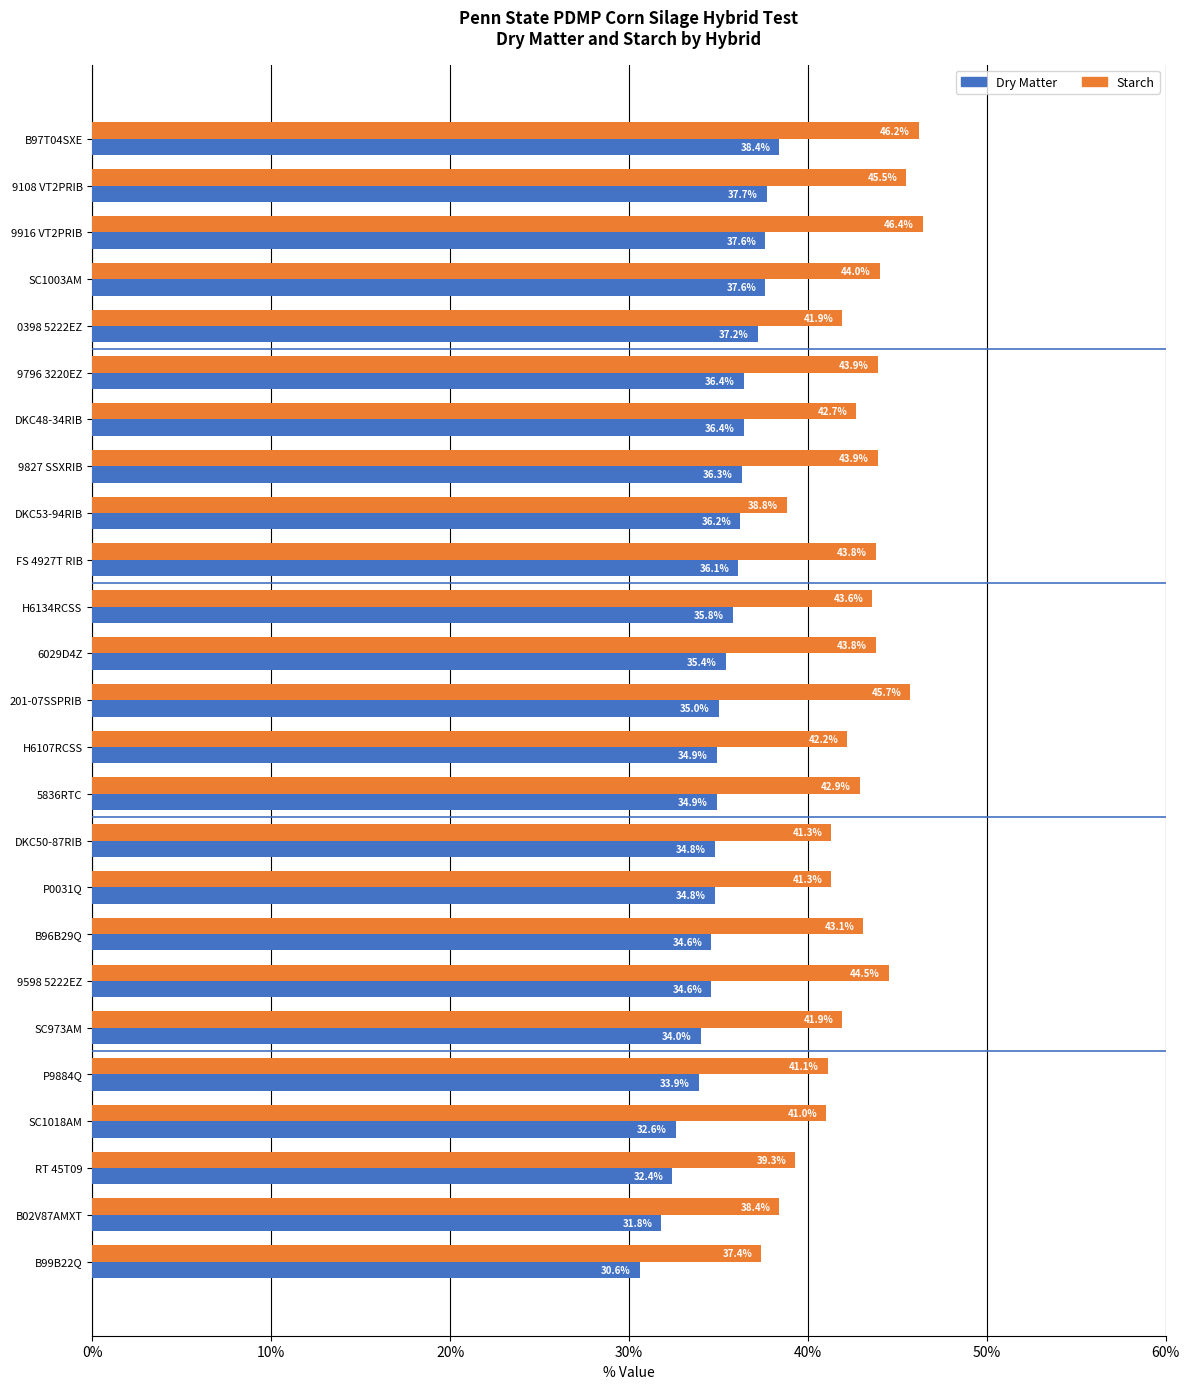

What is the lowest value of the Starch series?

37.4